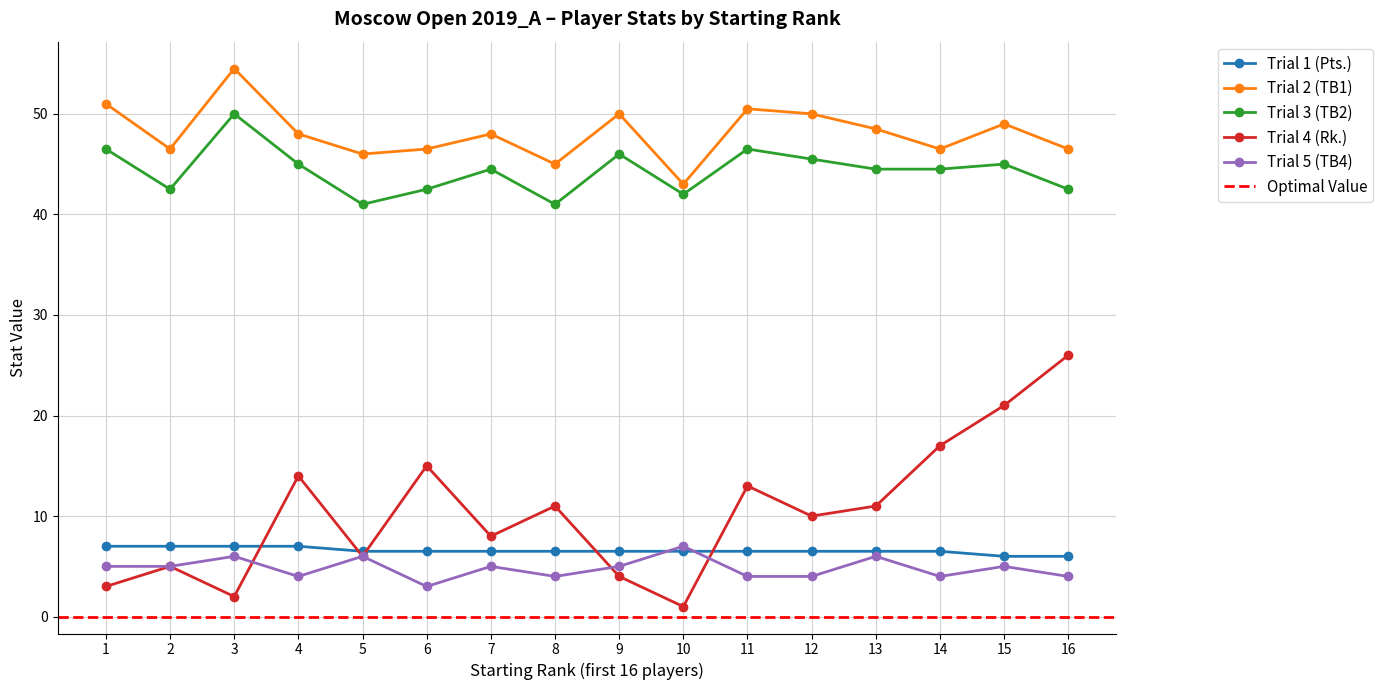

Which series has the largest range (max minus min)?

Trial 4 (Rk.)